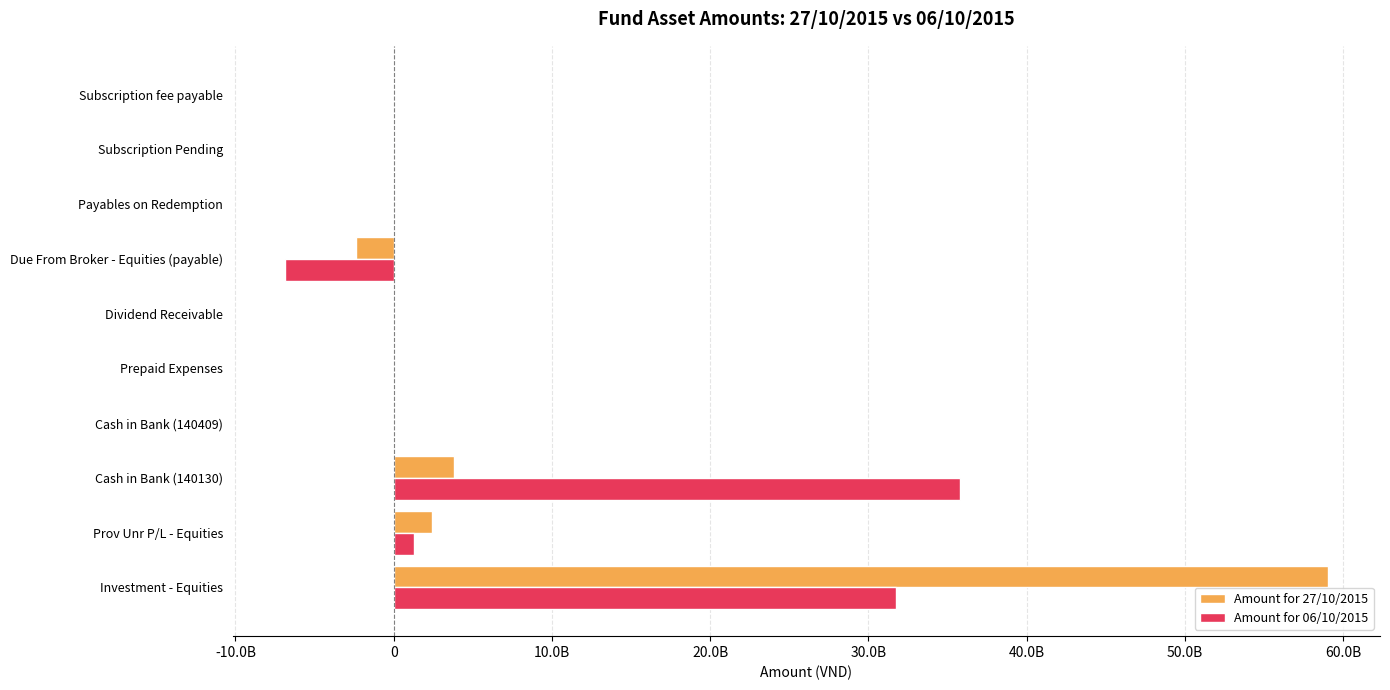

What are all the series names shown in the legend?

Amount for 27/10/2015, Amount for 06/10/2015